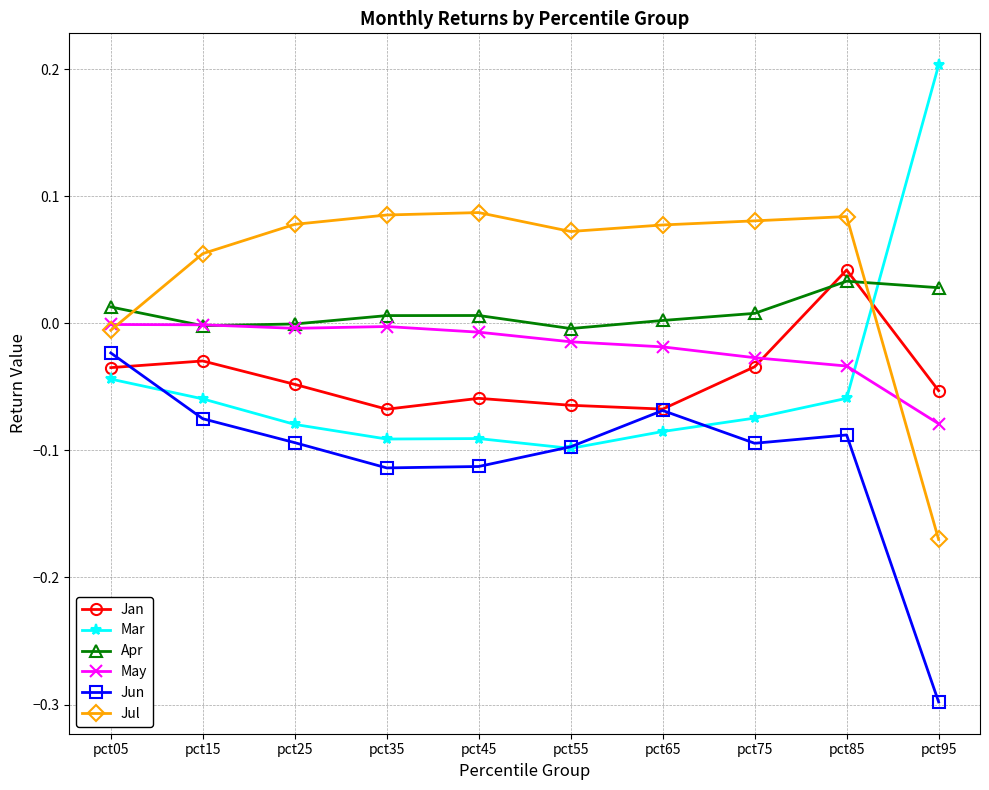

Where does the Jan series first go above 0?

pct85